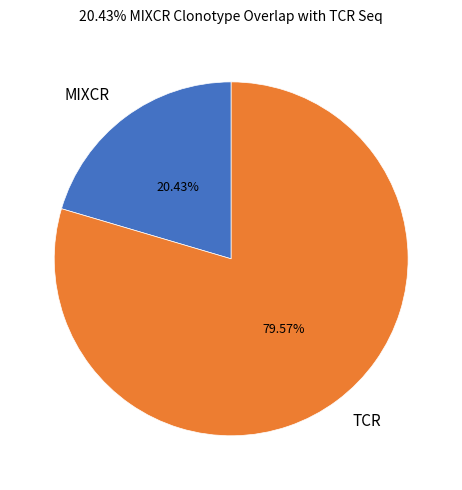

What is the majority slice?

TCR